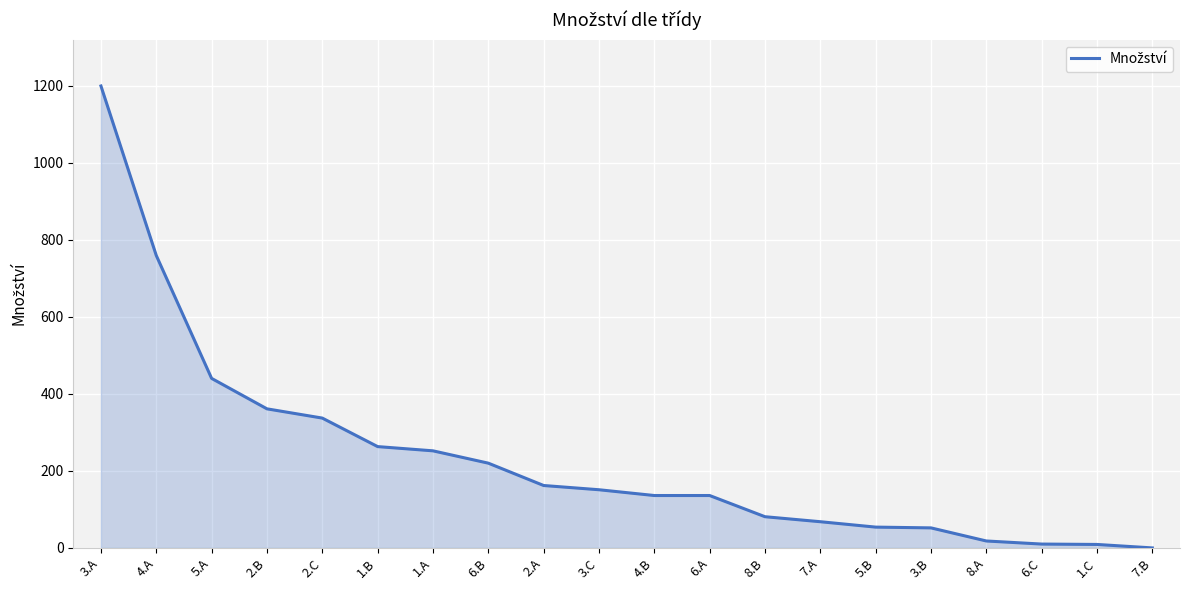

What position from the right is 4.B?

10